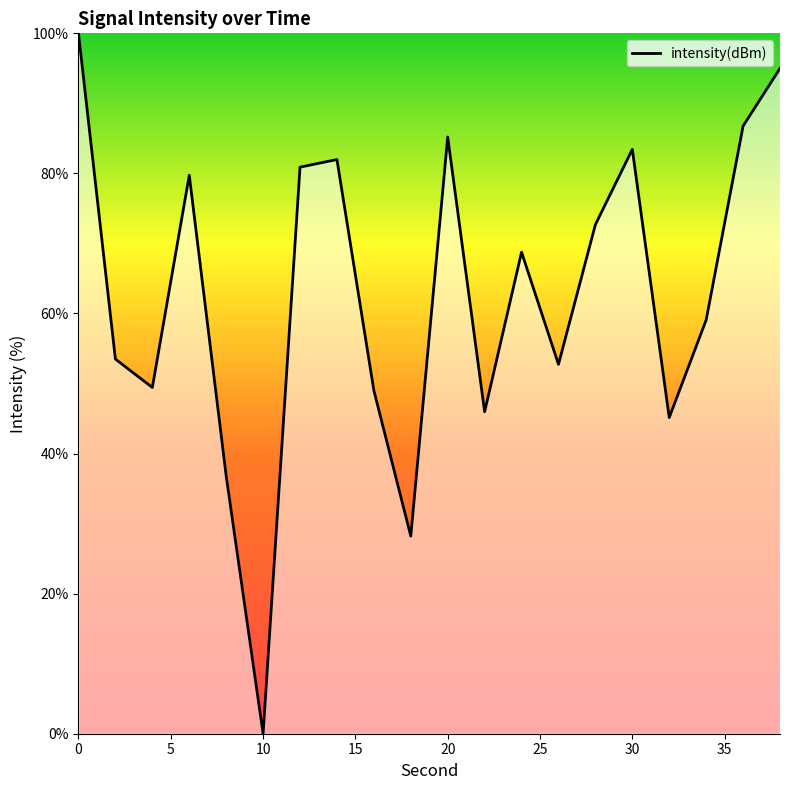

What is the greatest value displayed?

100.0